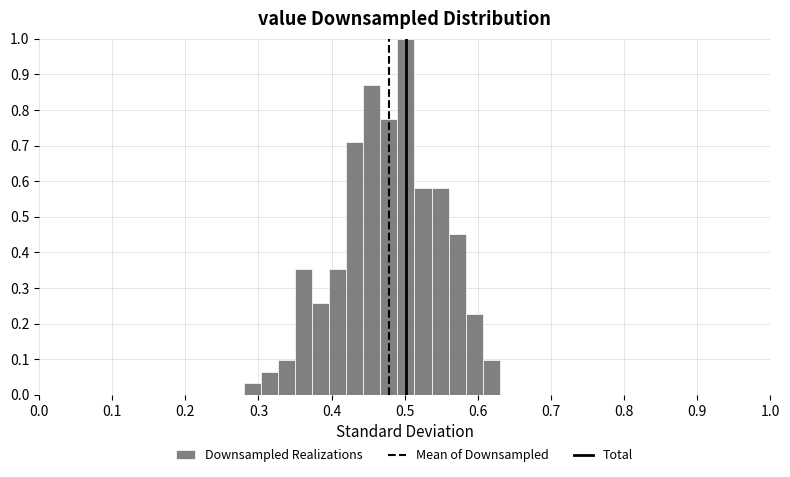

Read against the x-axis, roughly where is the centre of the tallest bar?

0.50